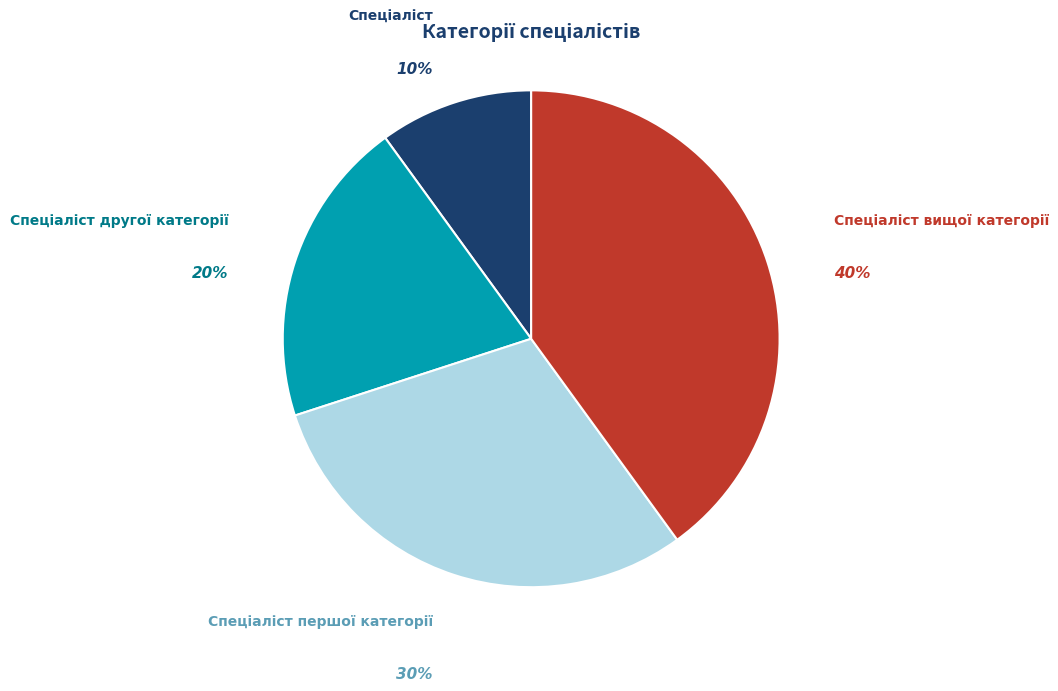

Is there a majority slice in this chart?

No